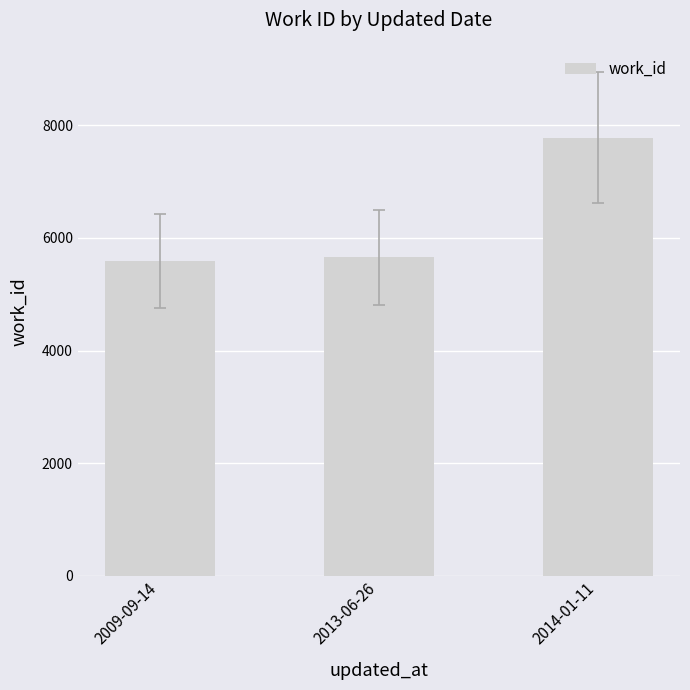

Reading left to right, what are all the values shown in this chart?

2009-09-14=5586	2013-06-26=5657	2014-01-11=7782